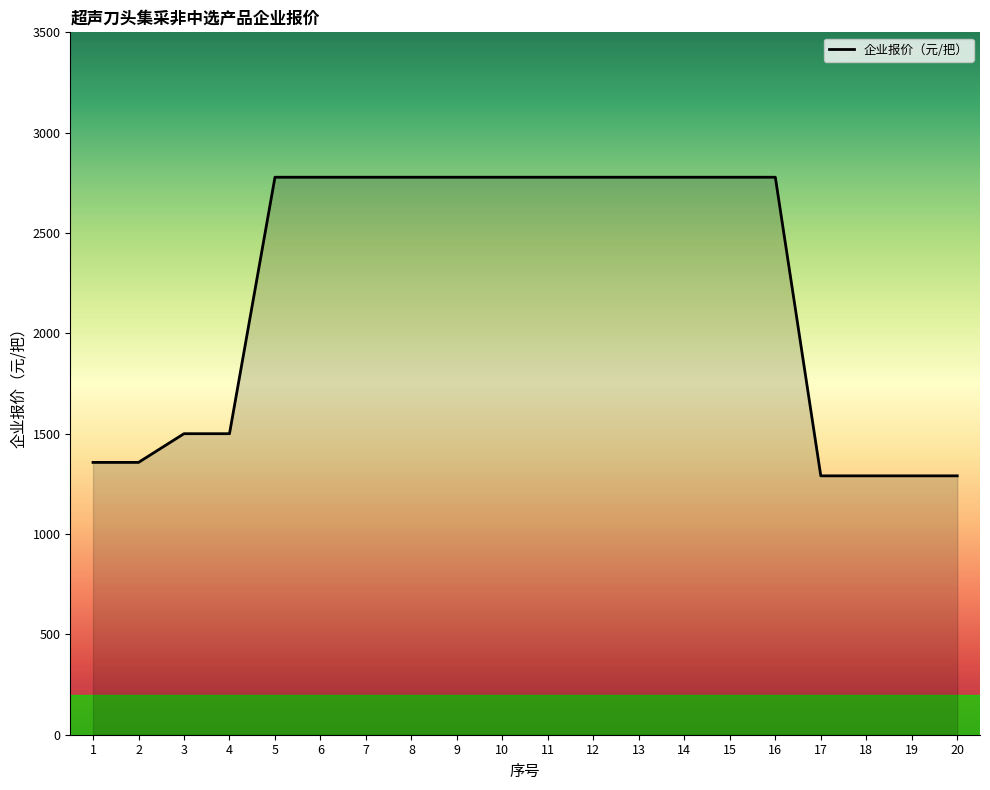

What is the difference between the maximum and minimum values?

1488